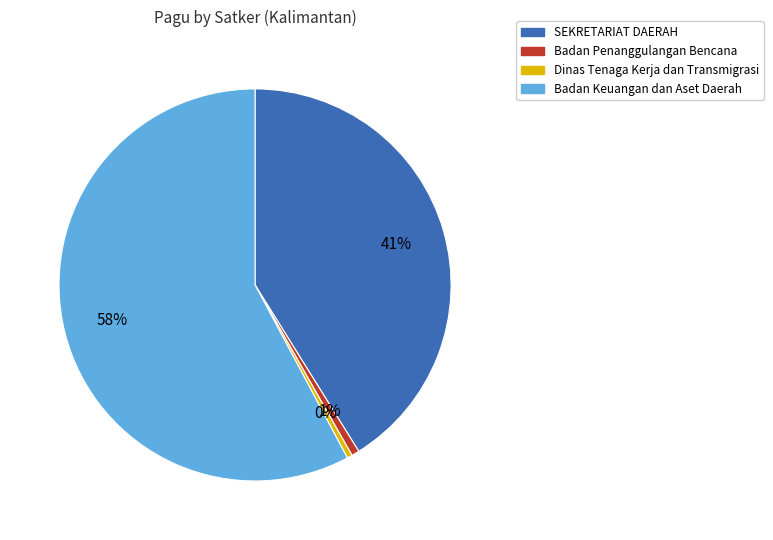

How many slices are in this pie chart?

4